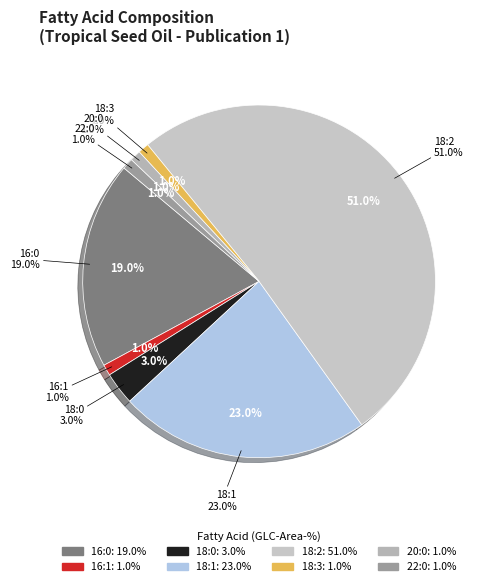

Rank the categories by value from highest to lowest.

18:2, 18:1, 16:0, 18:0, 16:1, 18:3, 20:0, 22:0